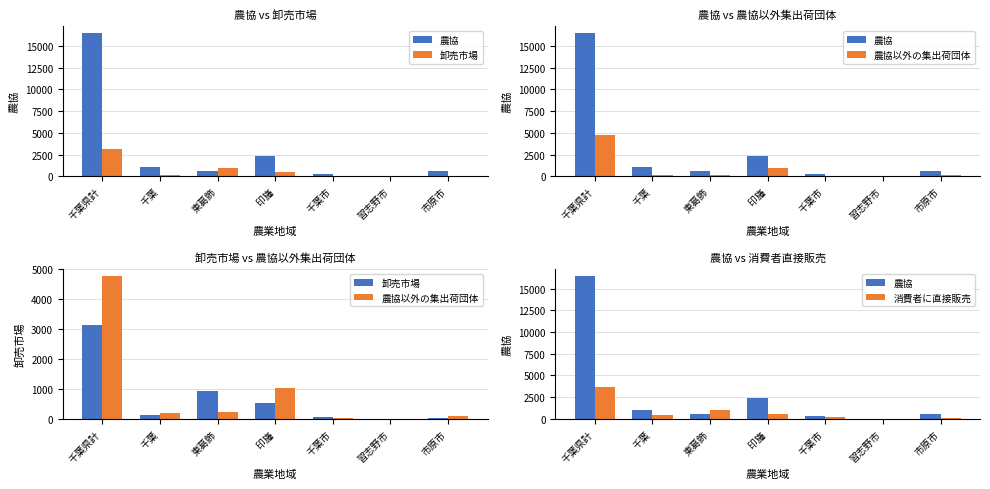

What is the maximum value shown in the chart?

16449